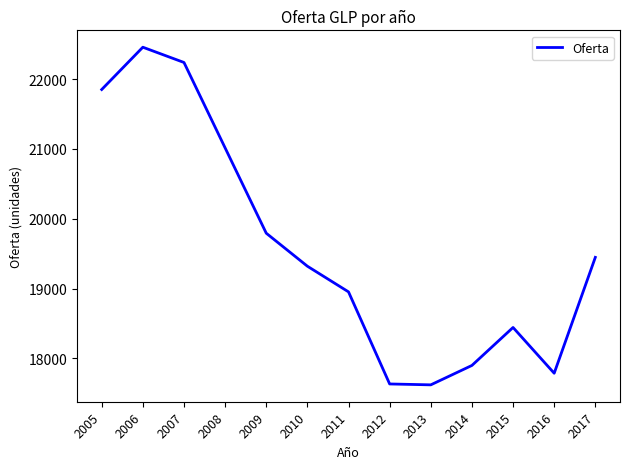

How many values are below 19320?

6